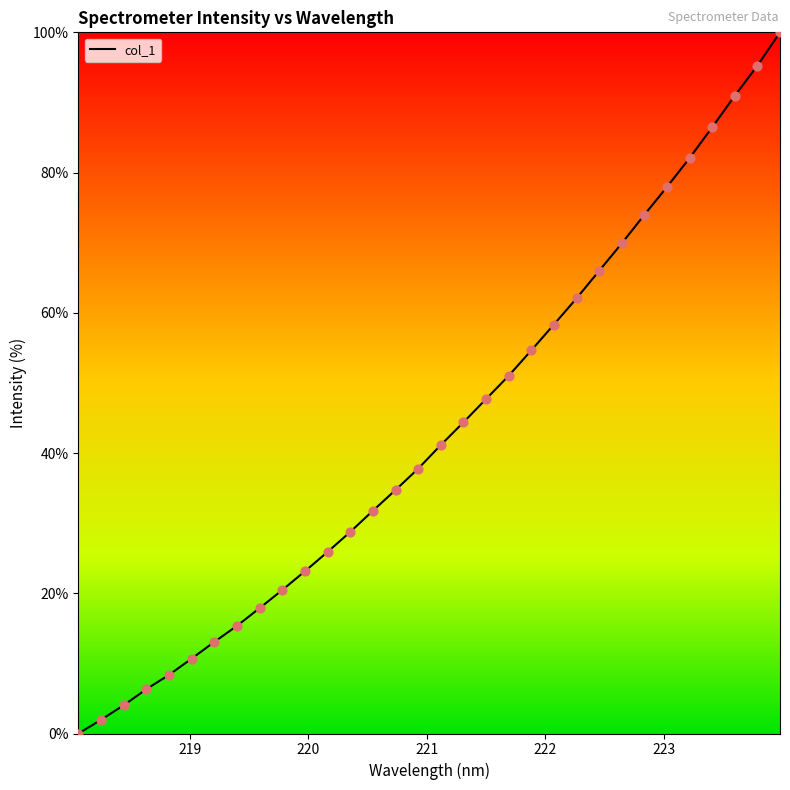

What is the maximum value shown in the chart?

100.0